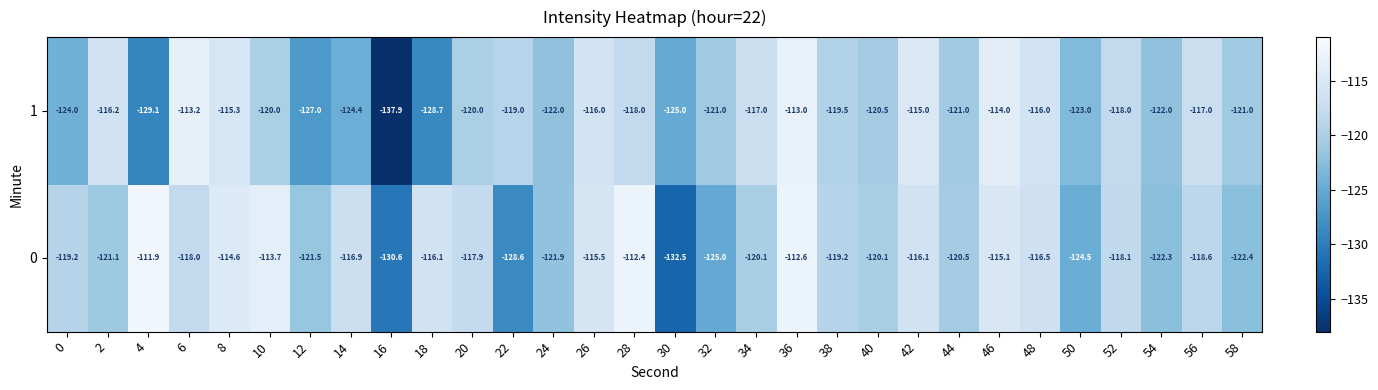

At which category is the sum across all series the highest?

36